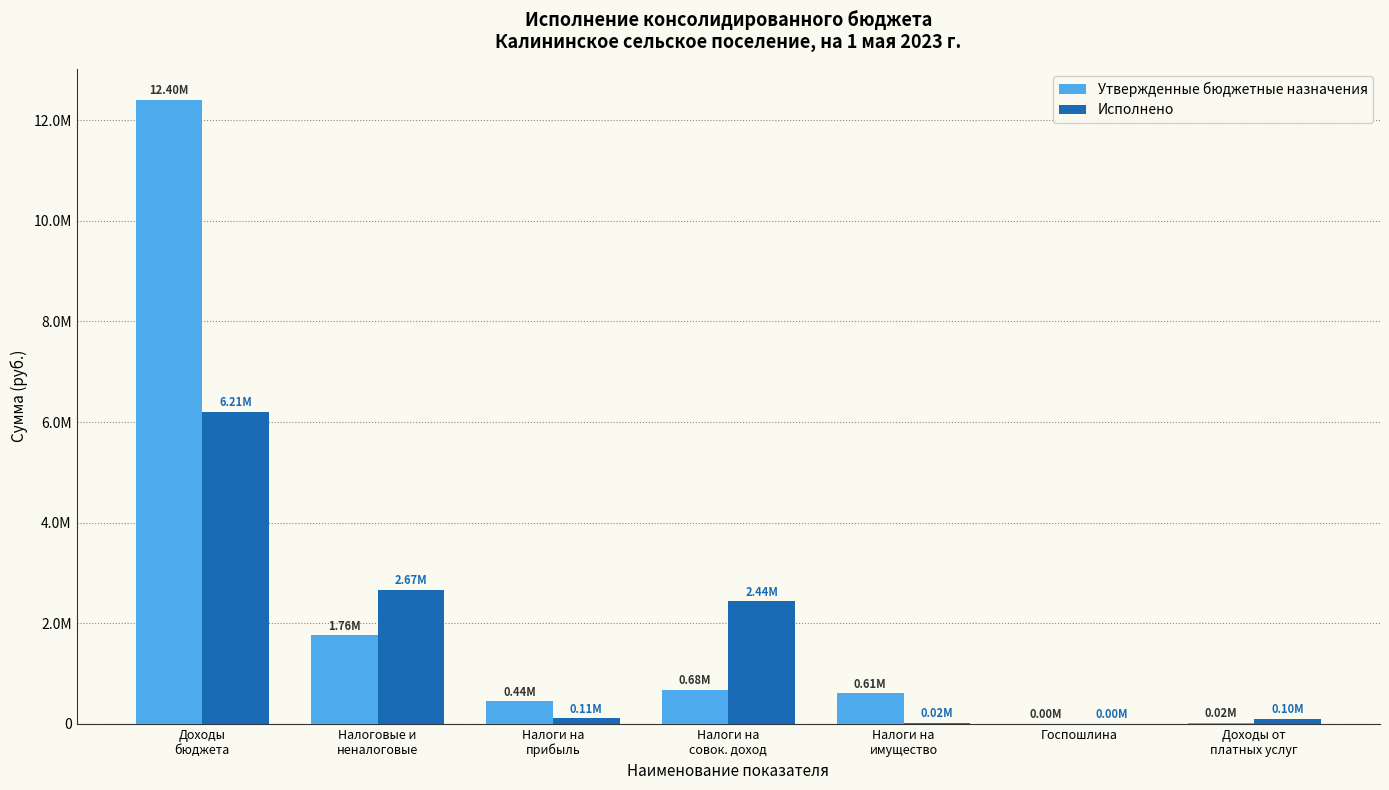

What are all the series names shown in the legend?

Утвержденные бюджетные назначения, Исполнено